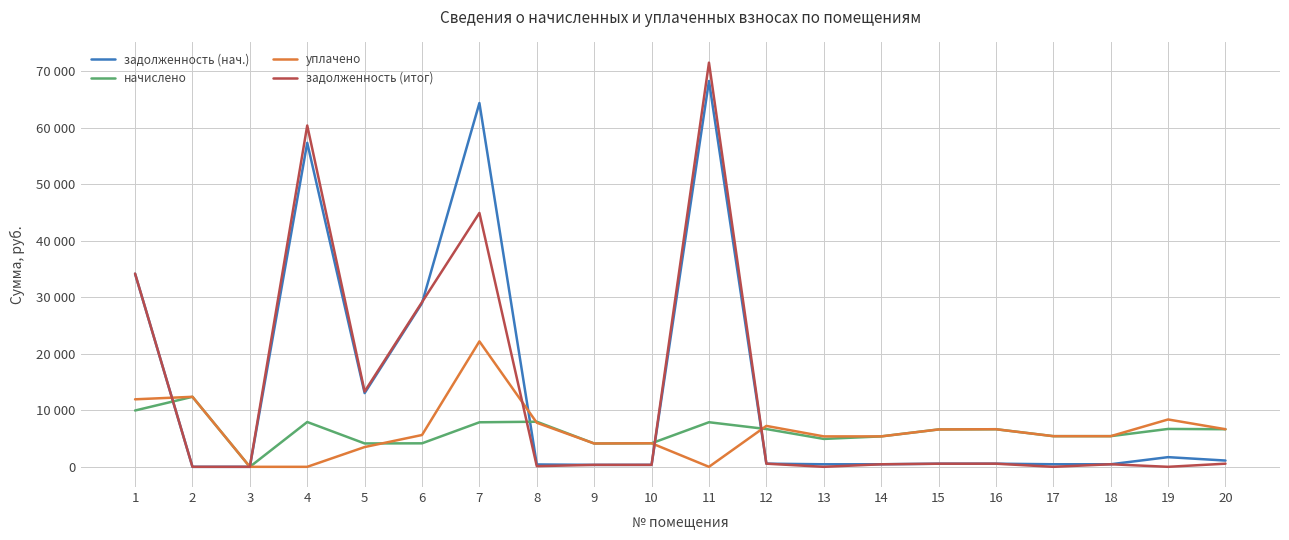

Read the задолженность (итог) value at 7.

44940.6